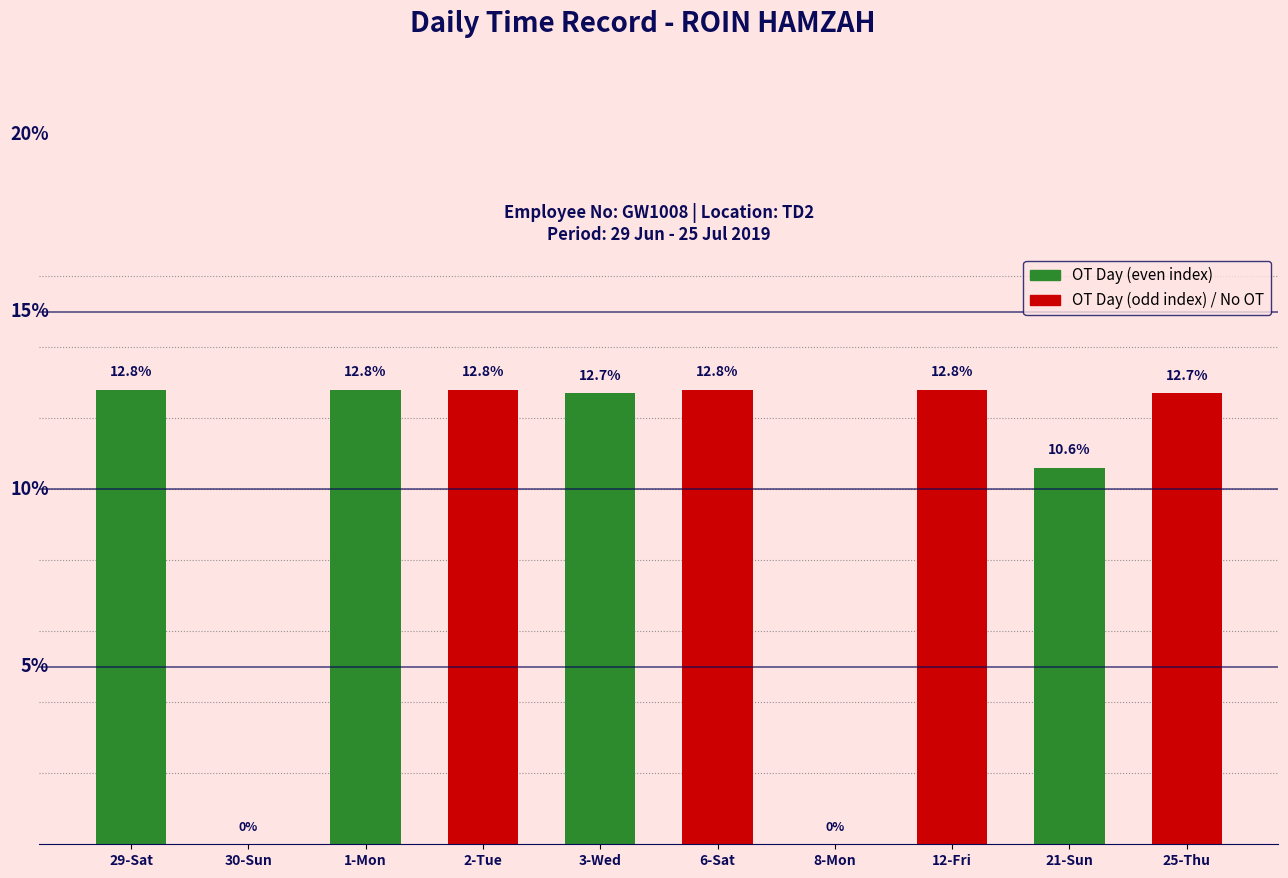

Where does the data first go above 12?

29-Sat